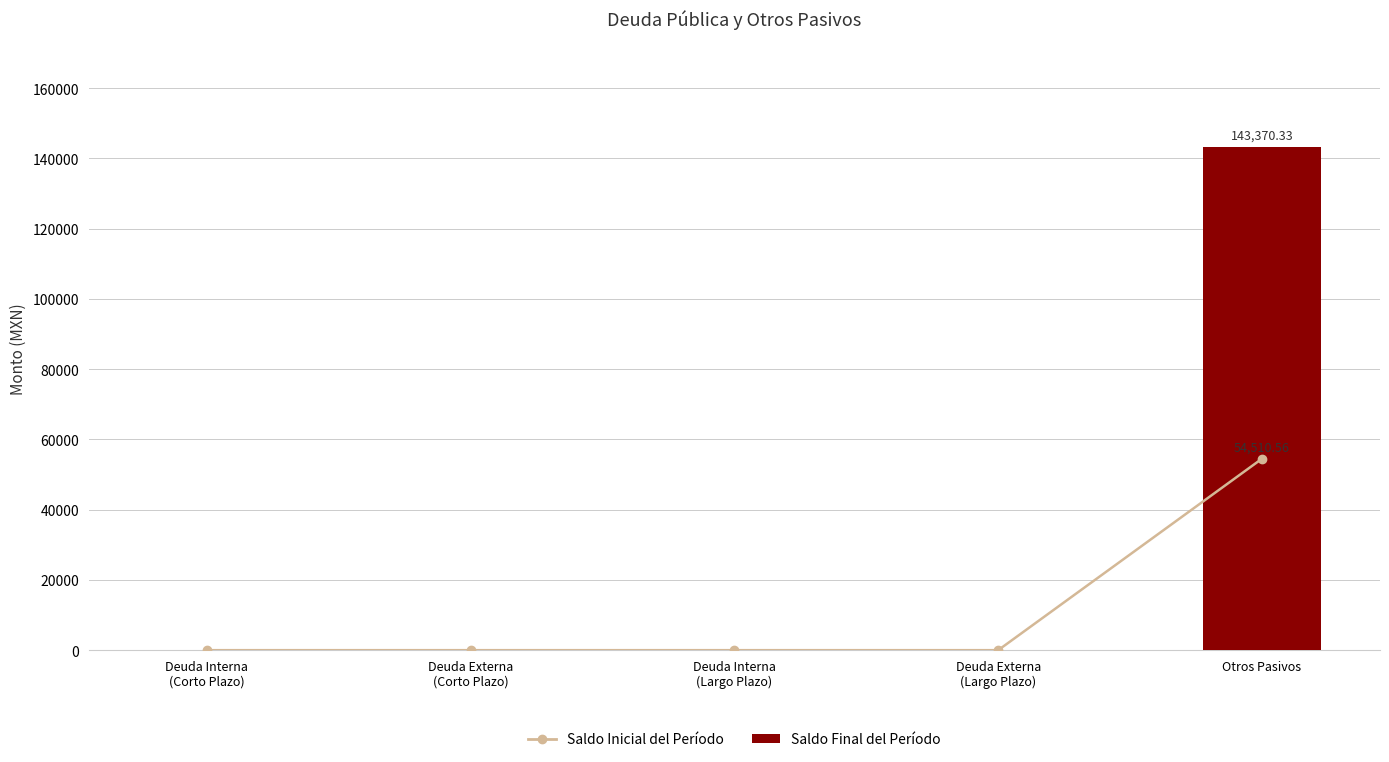

How many values in the Saldo Final del Período series exceed 0?

1